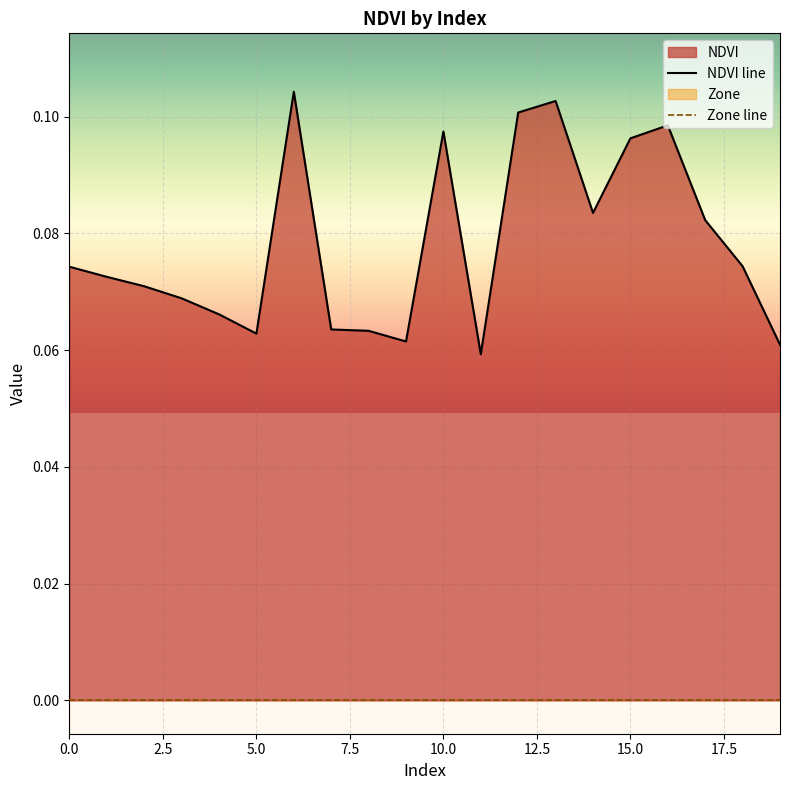

Between 10 and 6, which is larger?

6